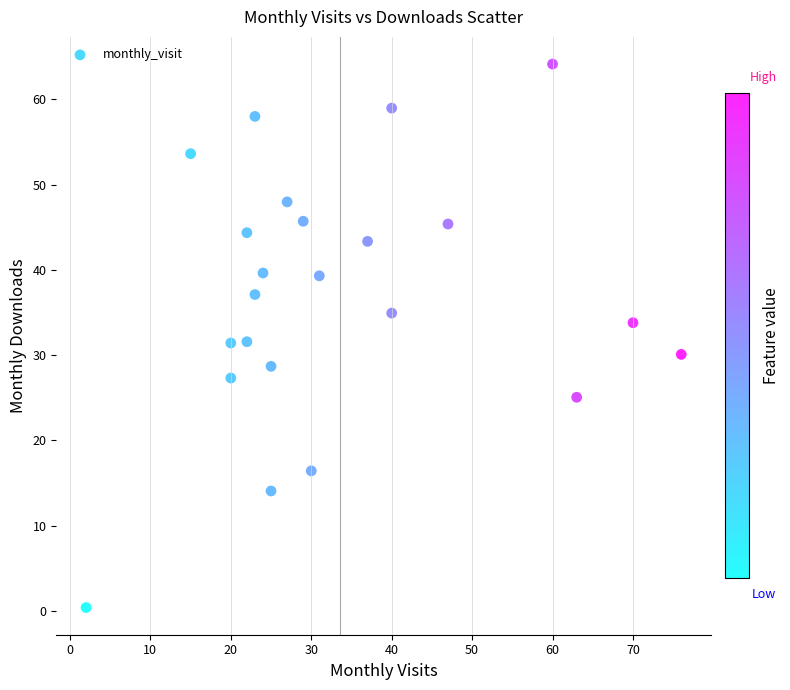

What is the range of Y values (max minus min)?

63.8